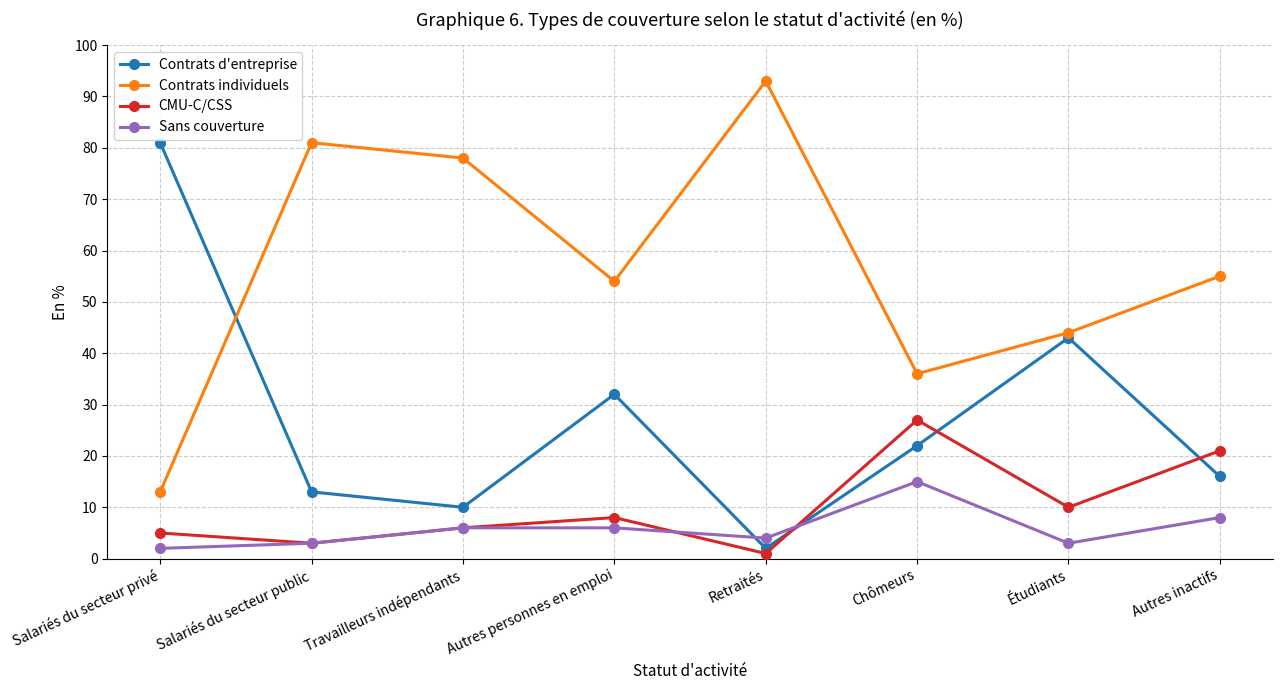

What is the total value across all series at Salariés du secteur public?

100